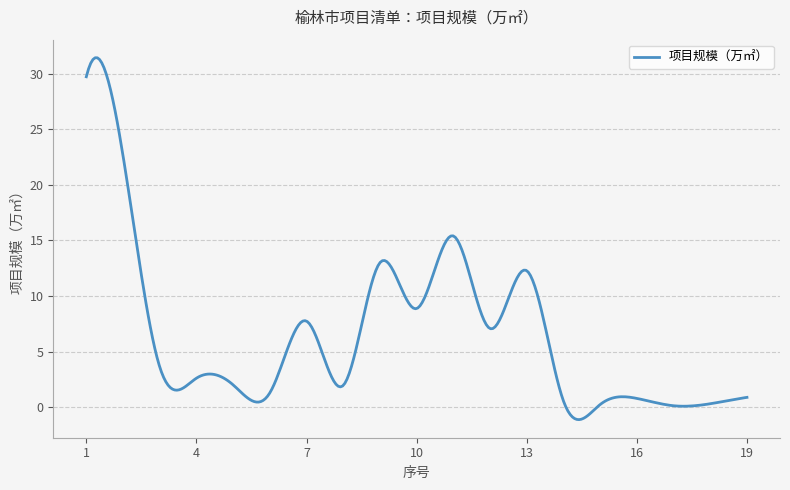

What is the minimum value shown in the chart?

-1.1